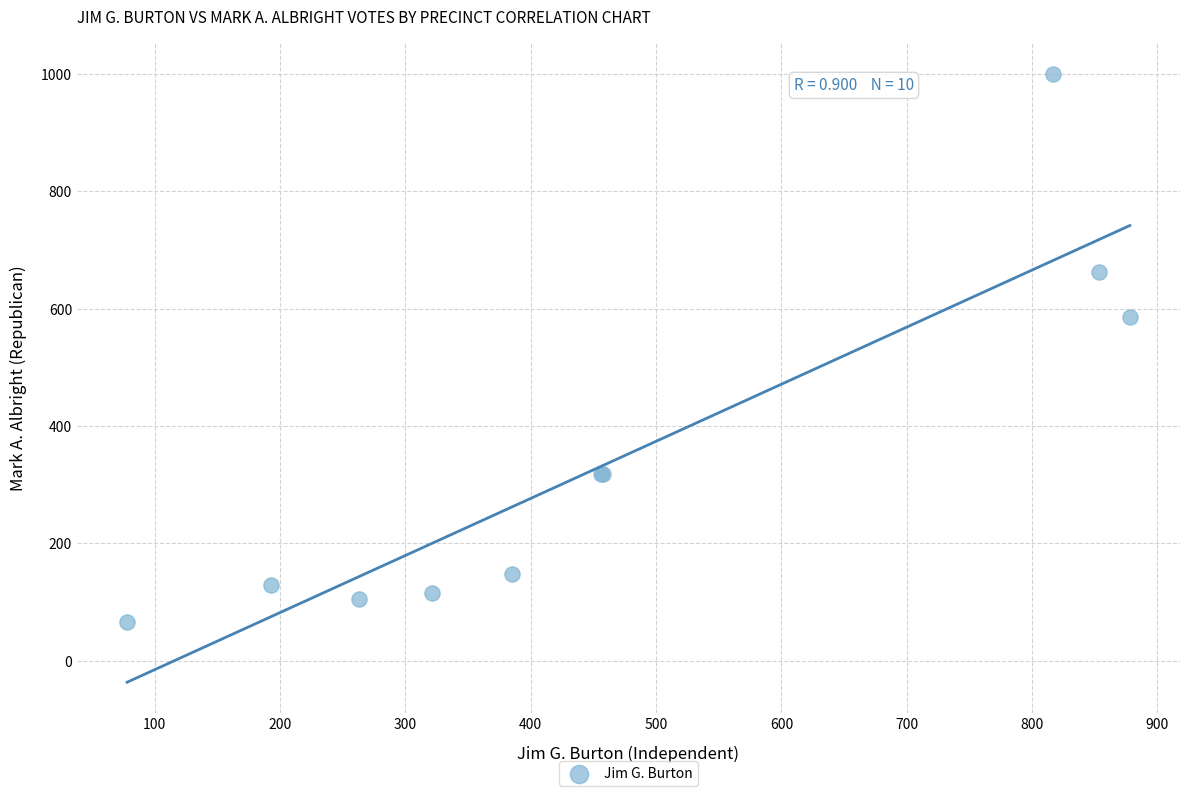

What Y value in the scatter plot is closest to 533?

585